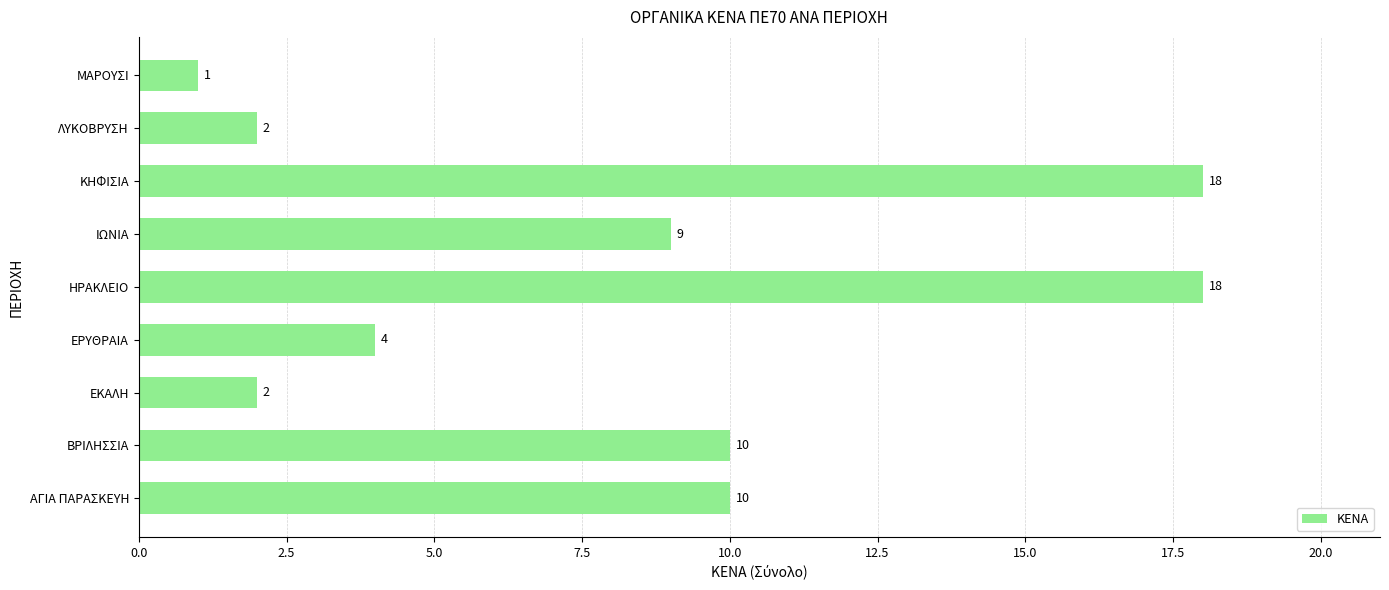

What is the difference between the maximum and minimum values?

17